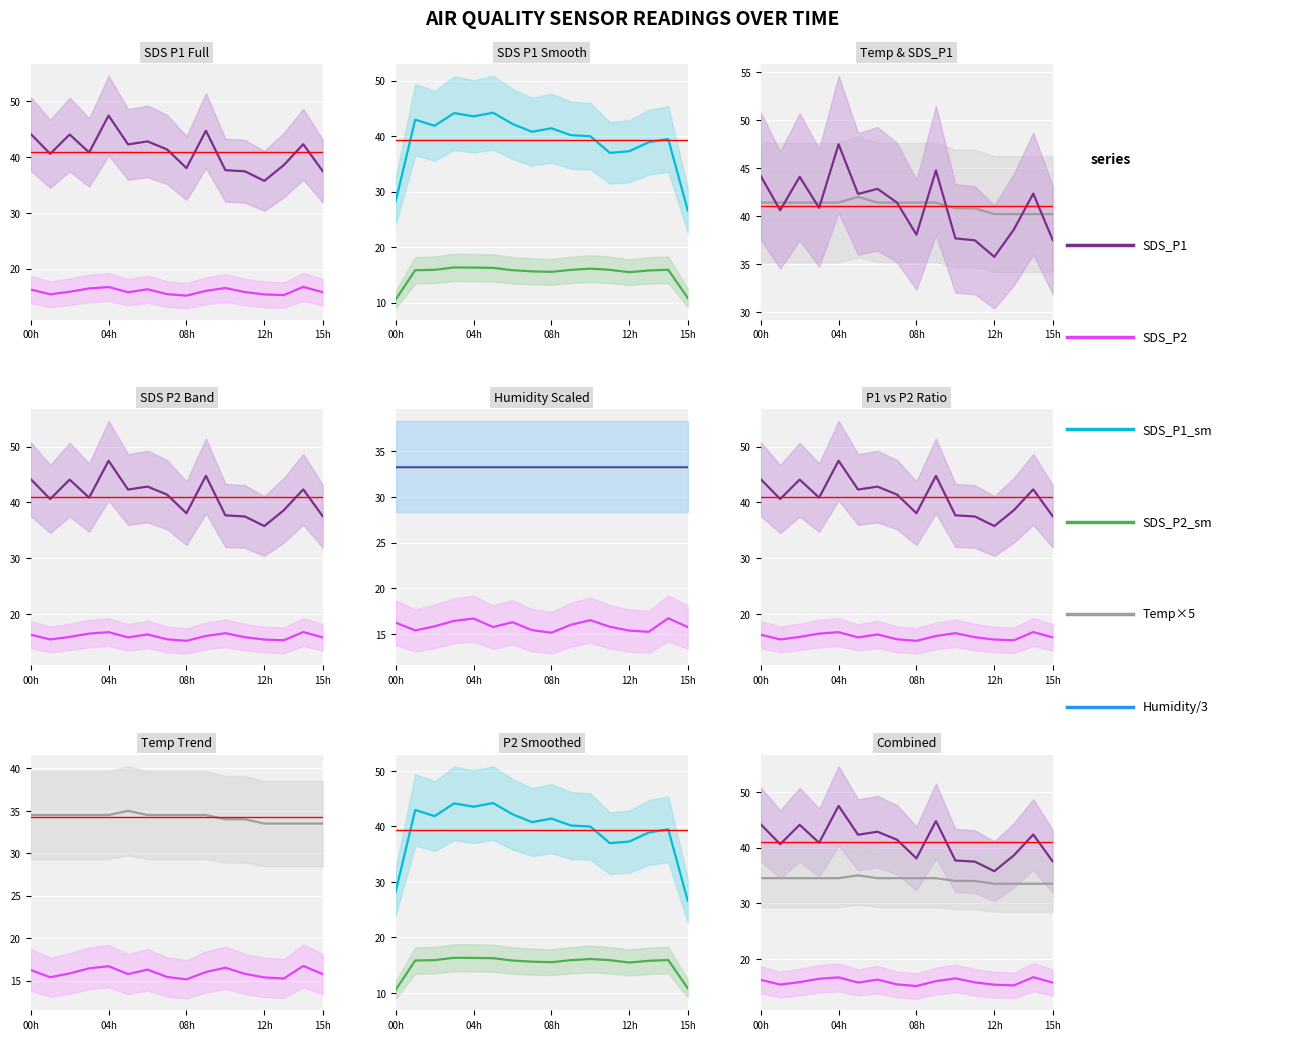

Rank the series at 10:00 from highest to lowest value.

Temp, SDS_P1, SDS_P2